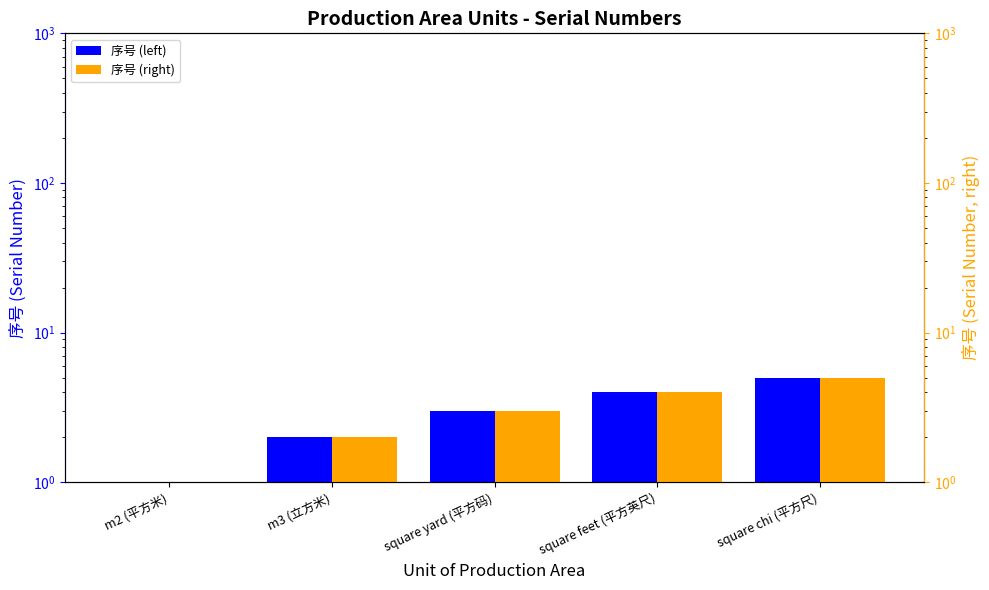

What is the difference between the maximum and minimum values in the 序号 series?

4